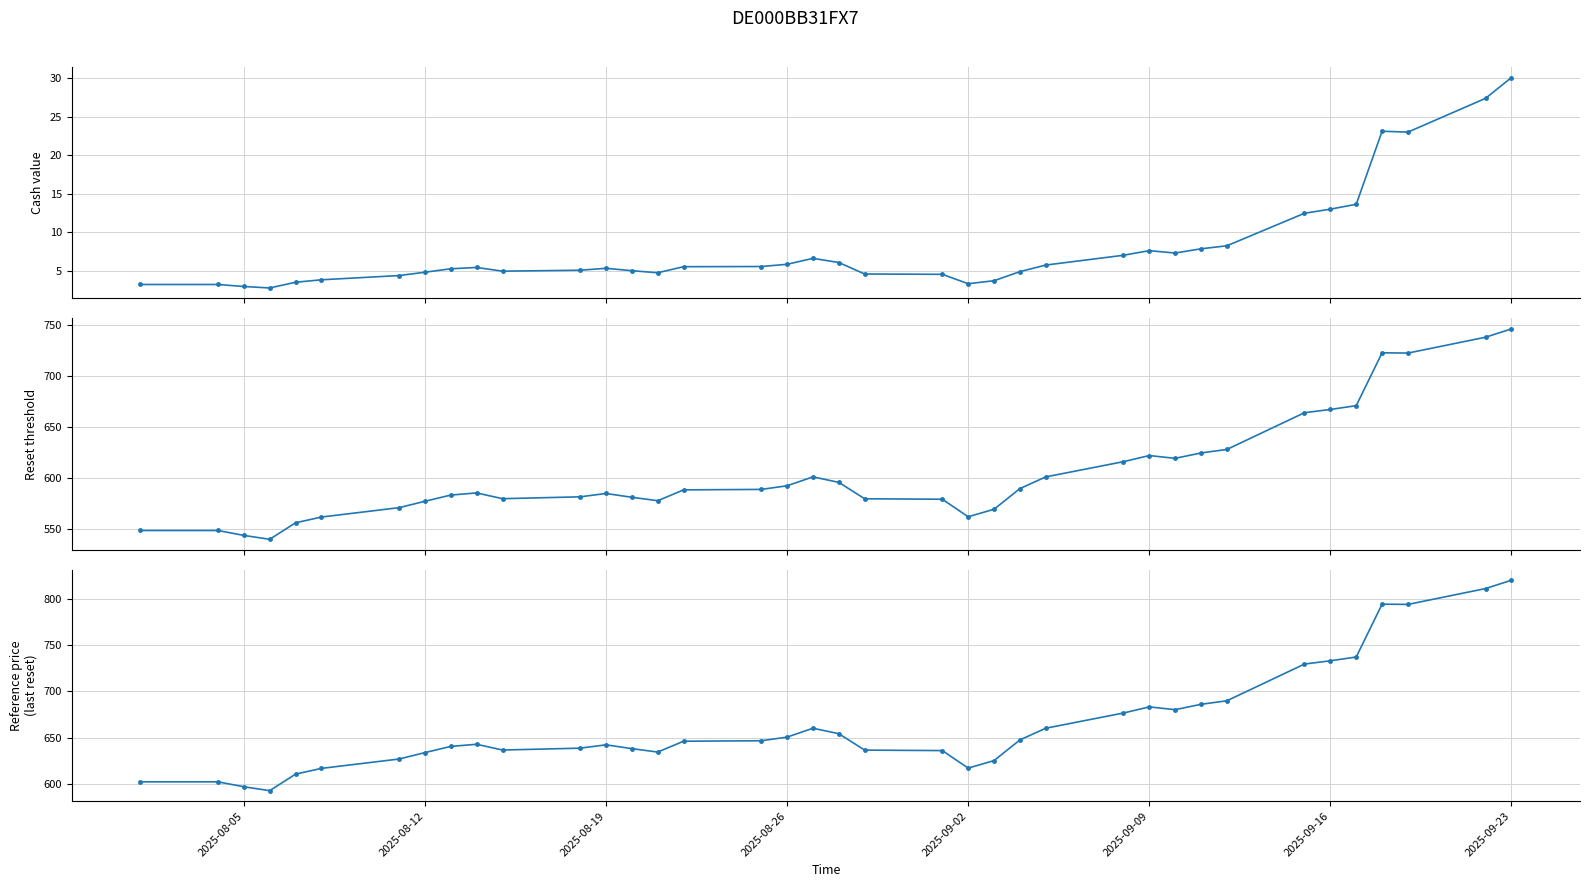

Reading left to right, transcribe all the data shown in this chart.

Cash value: 3.2	3.2	3.0	2.8	3.5	3.8	4.4	4.8	5.3	5.4	5.0	5.1	5.3	5.0	4.7	5.5	5.5	5.8	6.6	6.1	4.6	4.5	3.3	3.7	4.9	5.7	7.0	7.6	7.3	7.8	8.2	12.5	13.0	13.6	23.1	23.0	27.4	30.1
Reset threshold: 548.2	548.2	543.4	539.5	555.7	561.4	570.6	576.8	582.9	585.0	579.4	581.2	584.5	580.8	577.4	588.0	588.5	592.0	600.8	595.4	579.3	578.9	561.7	569.0	589.3	600.8	615.7	621.7	619.0	624.3	627.7	663.8	666.9	670.7	722.5	722.3	737.8	746.0
Reference price (last reset): 602.4	602.4	597.1	592.9	610.7	616.9	627.0	633.9	640.6	642.9	636.7	638.7	642.3	638.2	634.5	646.2	646.7	650.6	660.2	654.3	636.6	636.1	617.2	625.3	647.6	660.2	676.6	683.2	680.2	686.0	689.8	729.4	732.9	737.0	794.0	793.7	810.8	819.8